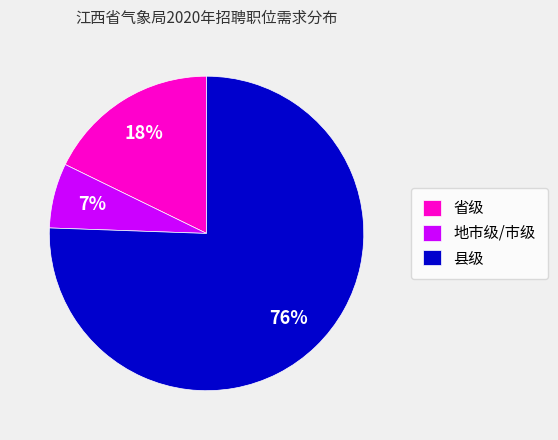

To the nearest percent, what is the combined percentage of 地市级/市级 and 县级?

82%